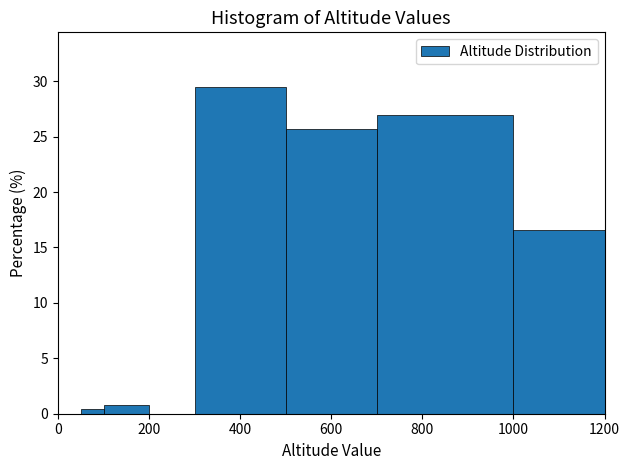

Read against the x-axis, roughly where is the centre of the tallest bar?

400